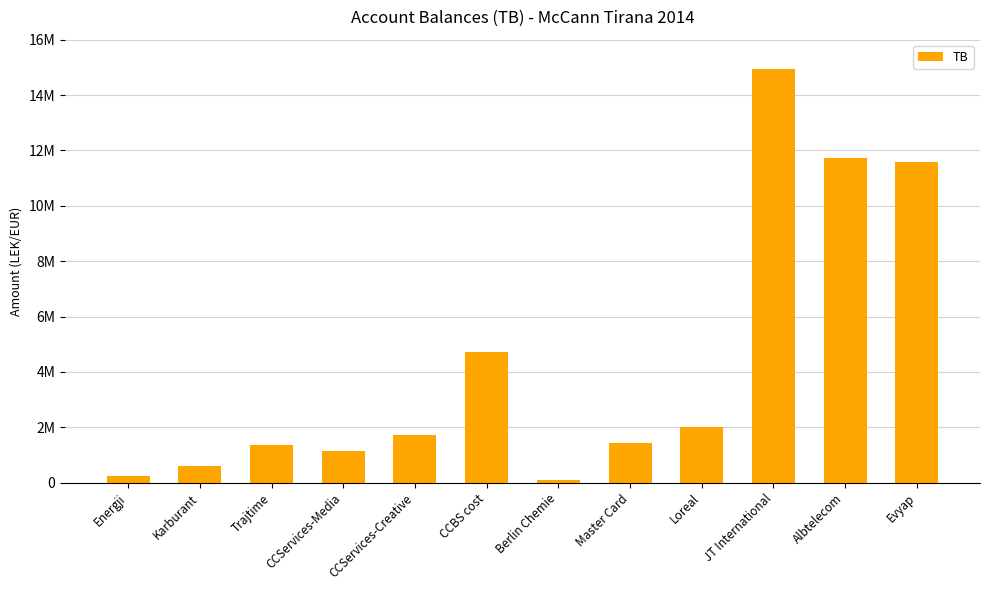

What is the difference between the values at Loreal and Evyap?

9564268.9